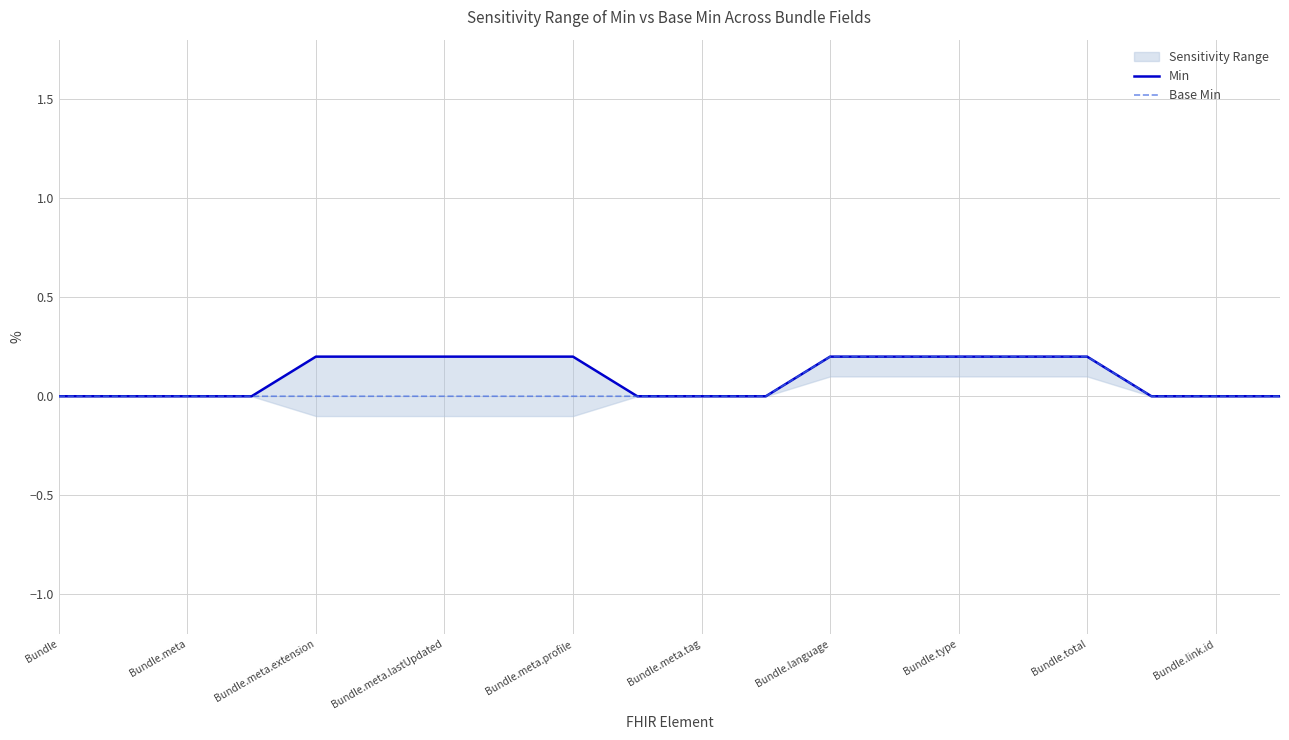

The Base Min series shows -0.1 at Bundle.meta.profile. True or false?

False